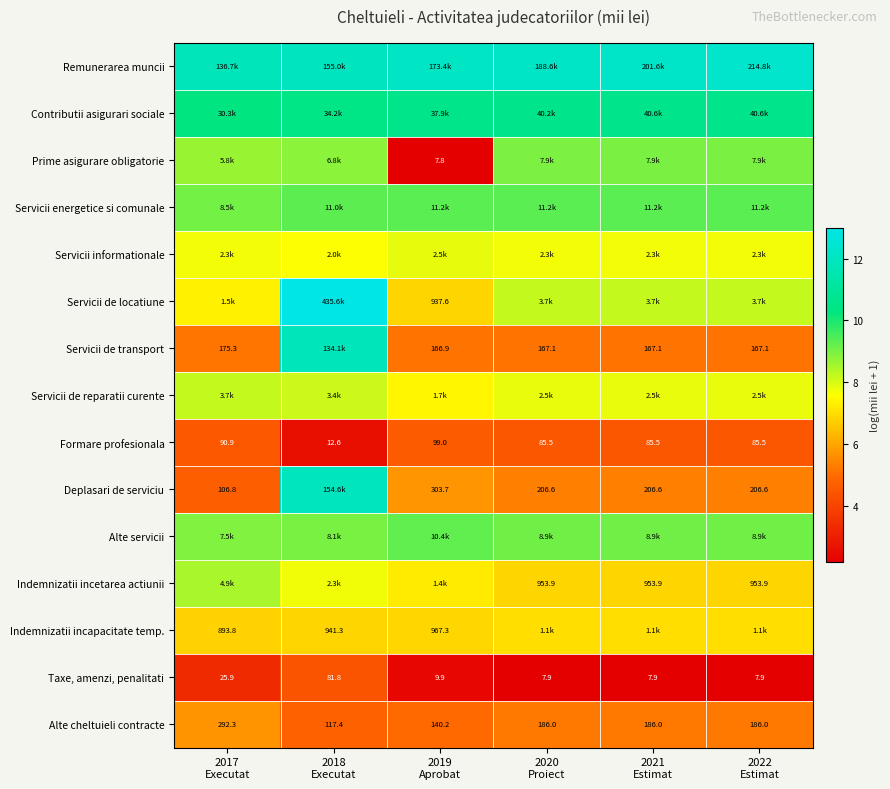

List the labels in order of Alte cheltuieli contracte value, largest first.

2017 Executat, 2020 Proiect, 2021 Estimat, 2022 Estimat, 2019 Aprobat, 2018 Executat